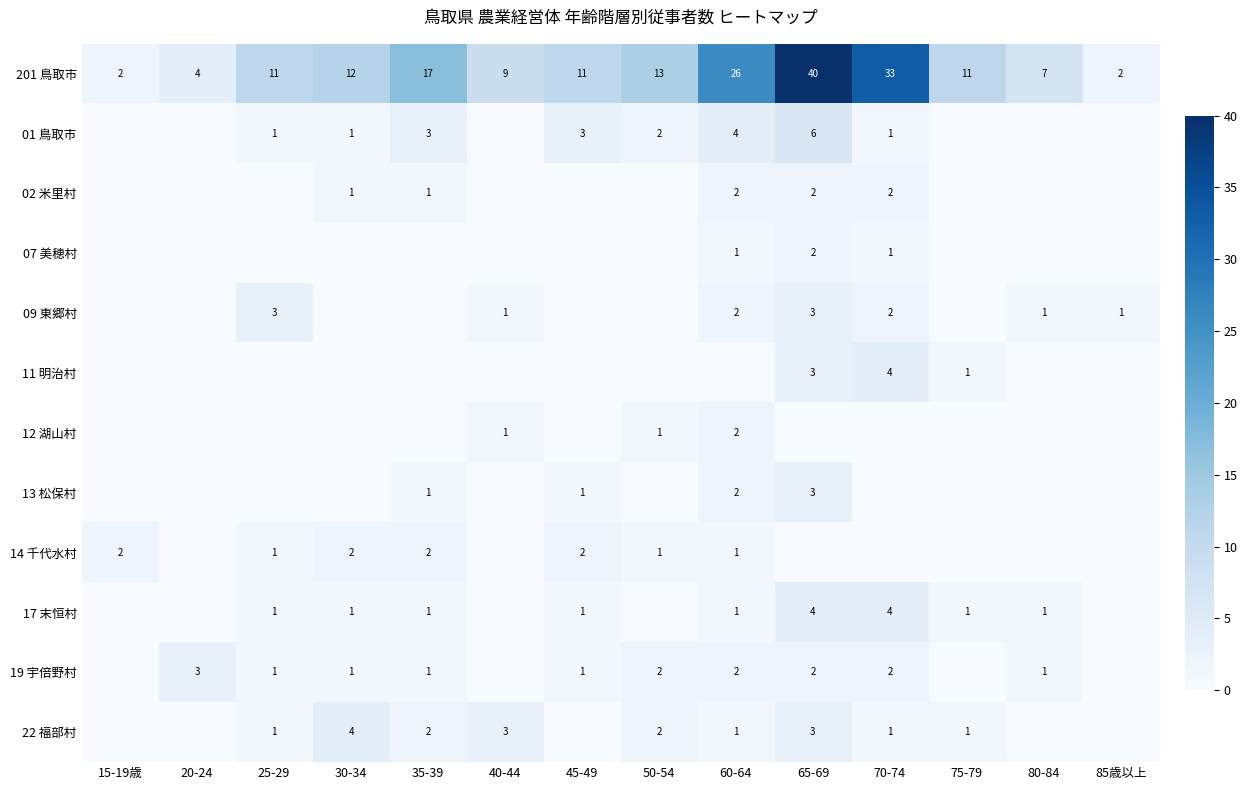

What is the difference between the second highest and second lowest values in the 201 鳥取市 series?

31